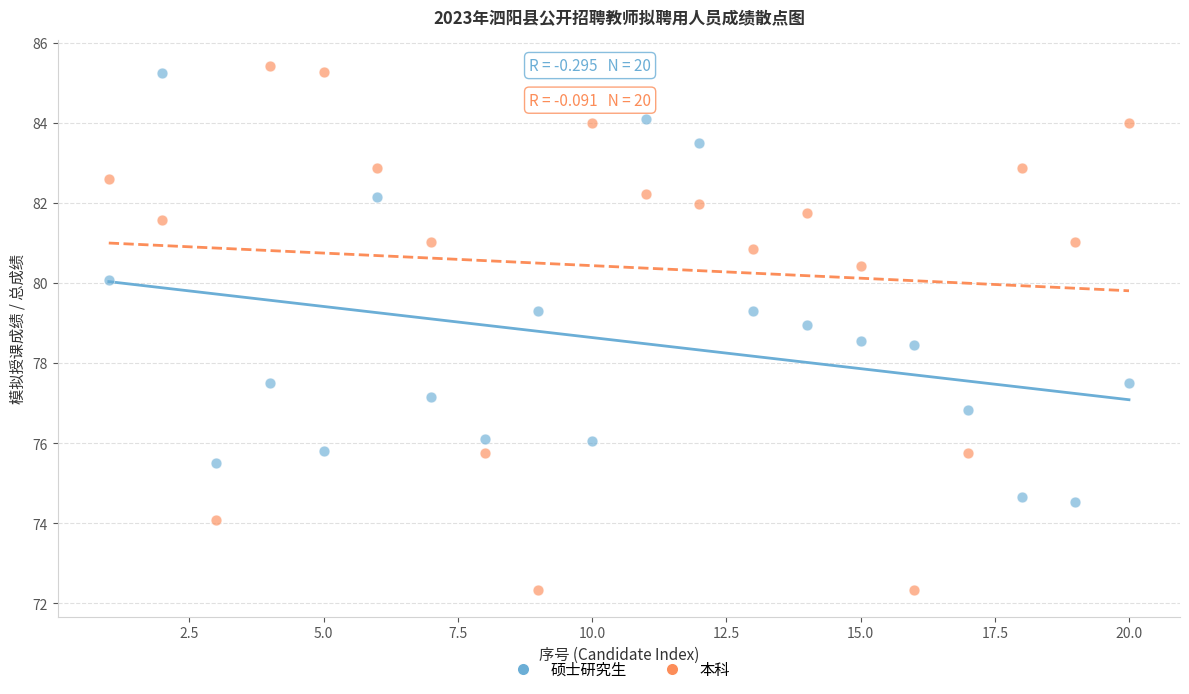

What are all the series names shown in the legend?

硕士研究生, 本科